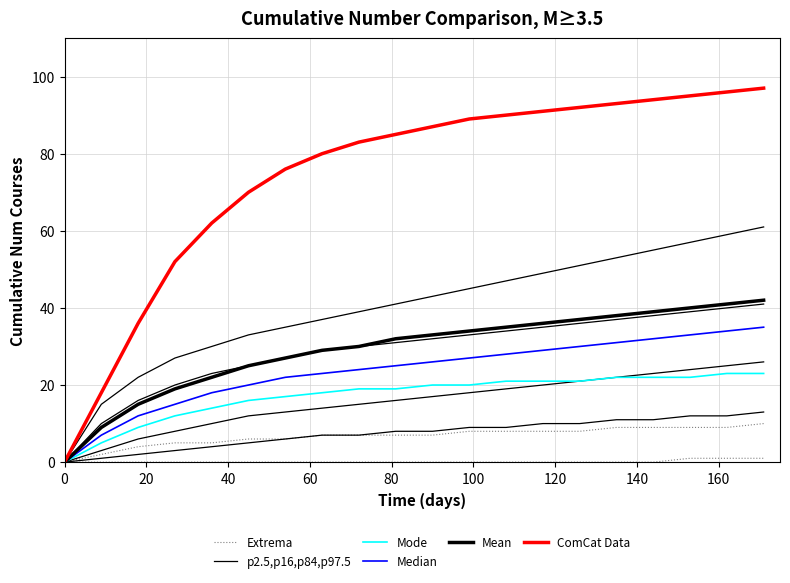

How many distinct data groups are displayed?

6